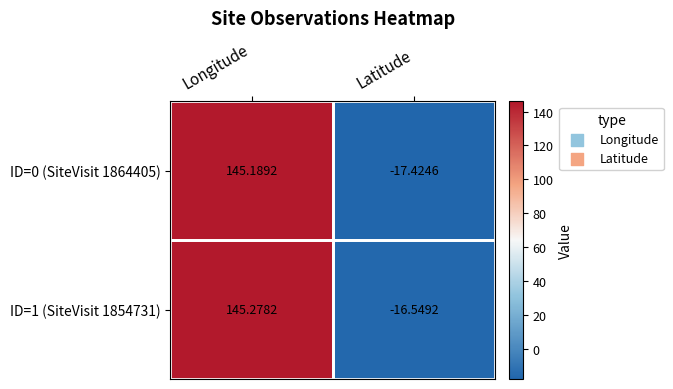

Rank the series at Longitude from highest to lowest value.

ID=1 (SiteVisit 1854731), ID=0 (SiteVisit 1864405)